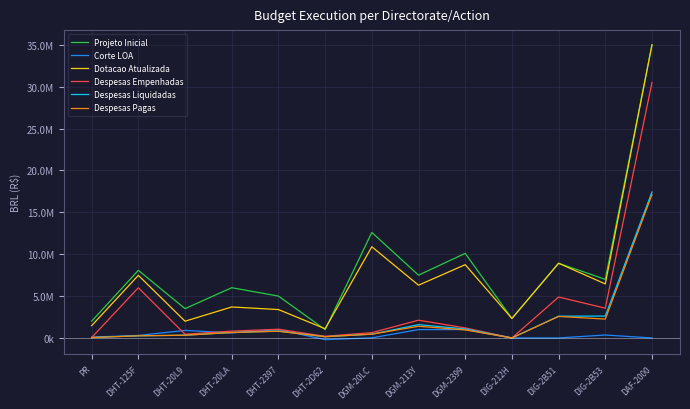

True or false: Dotacao Atualizada and Despesas Liquidadas cross at least once.

False